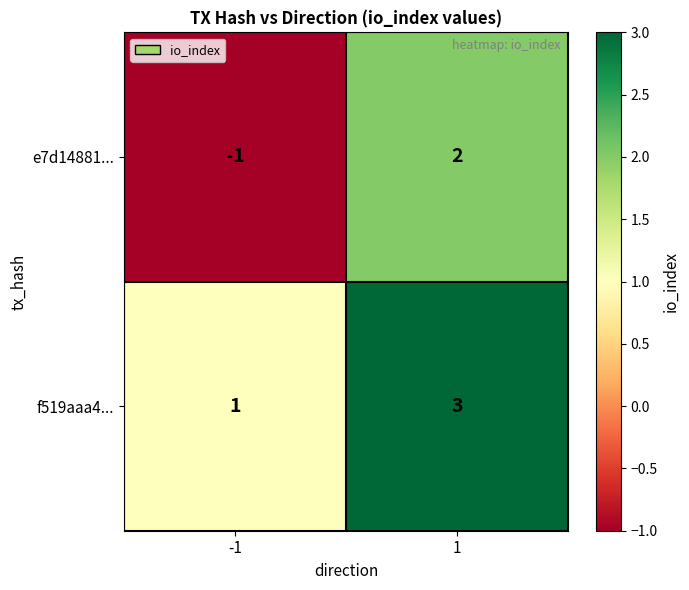

Which series has the widest spread of values?

e7d14881...